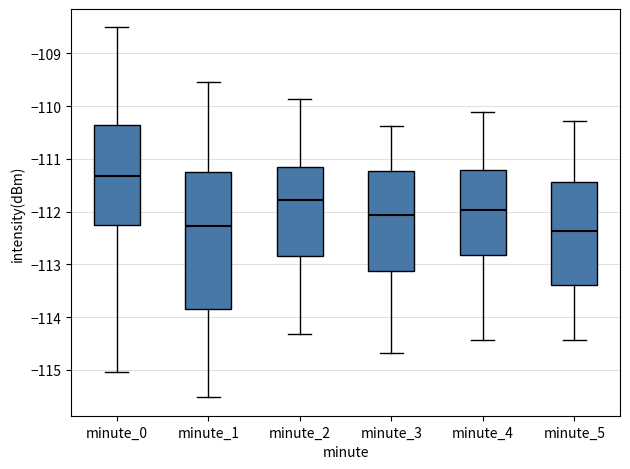

Where does the median line of the box for minute_2 sit on the y-axis? The values are not printed on the chart, so give them approximately, as read against the axis.

-111.8